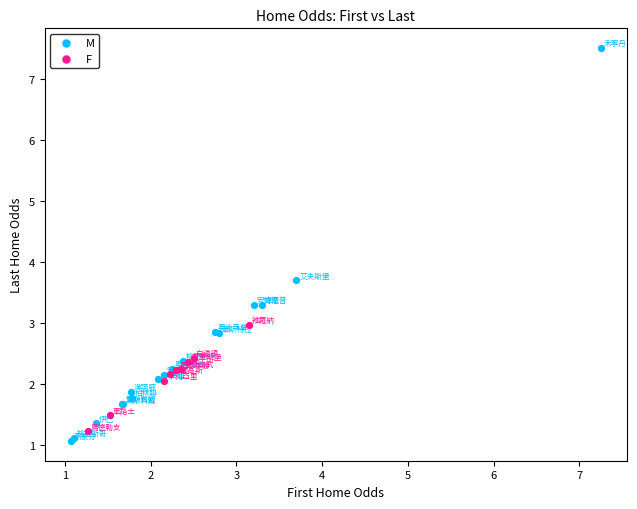

Which series has the largest Y range (max minus min)?

M